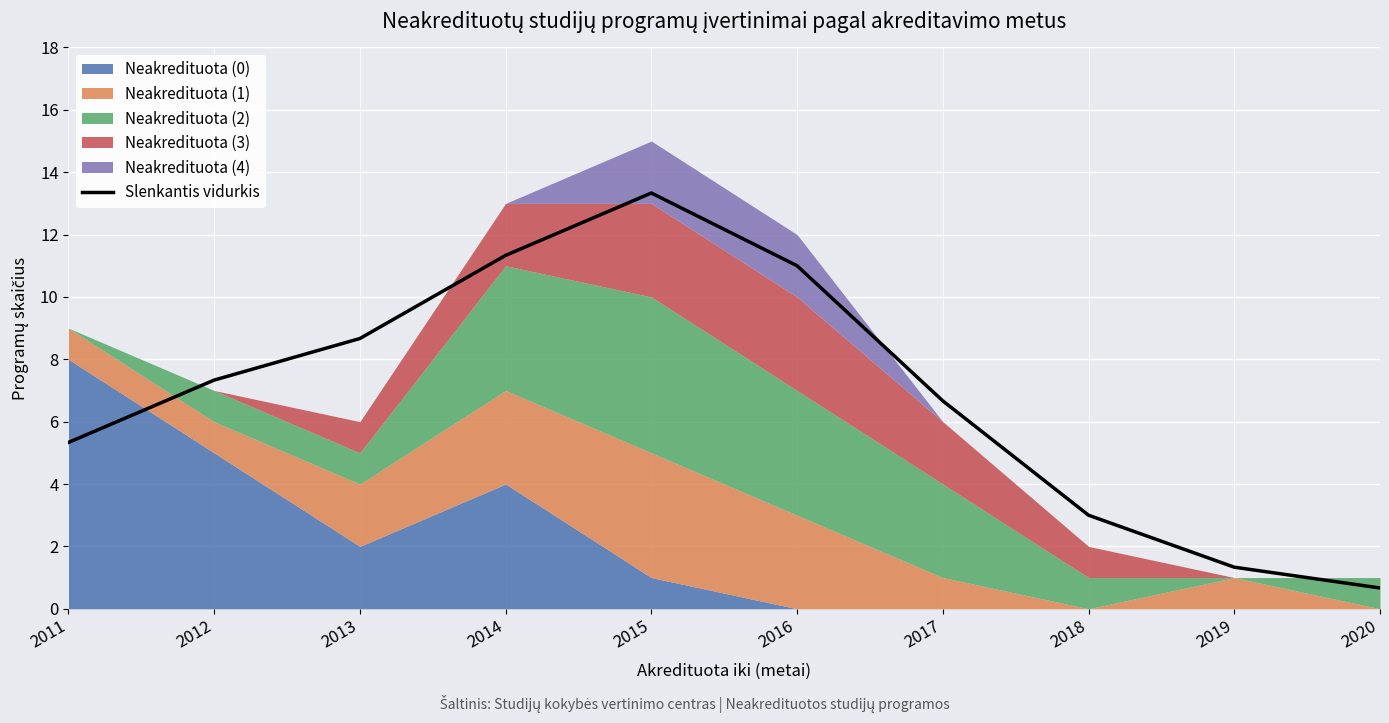

Read the value at 2015.

13.3